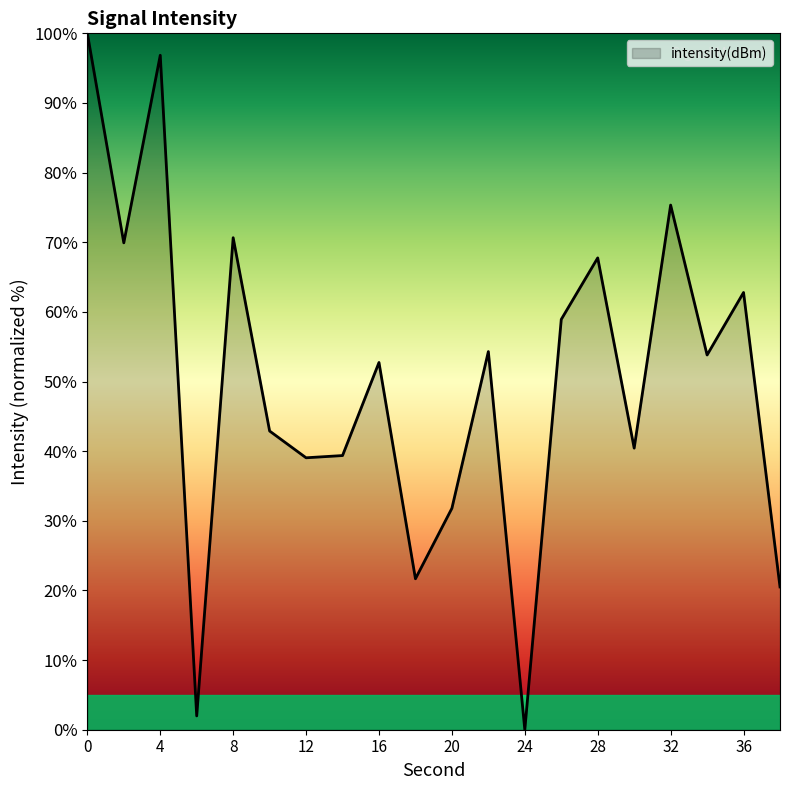

What is the maximum value shown in the chart?

100.0